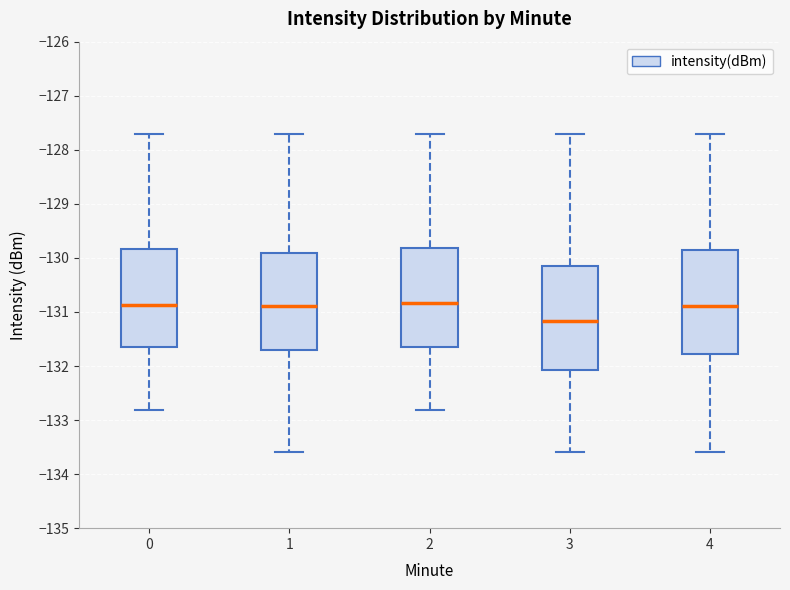

Where is the upper edge of the box at x = 0 on the y-axis? The values are not printed on the chart, so give them approximately, as read against the axis.

-129.8